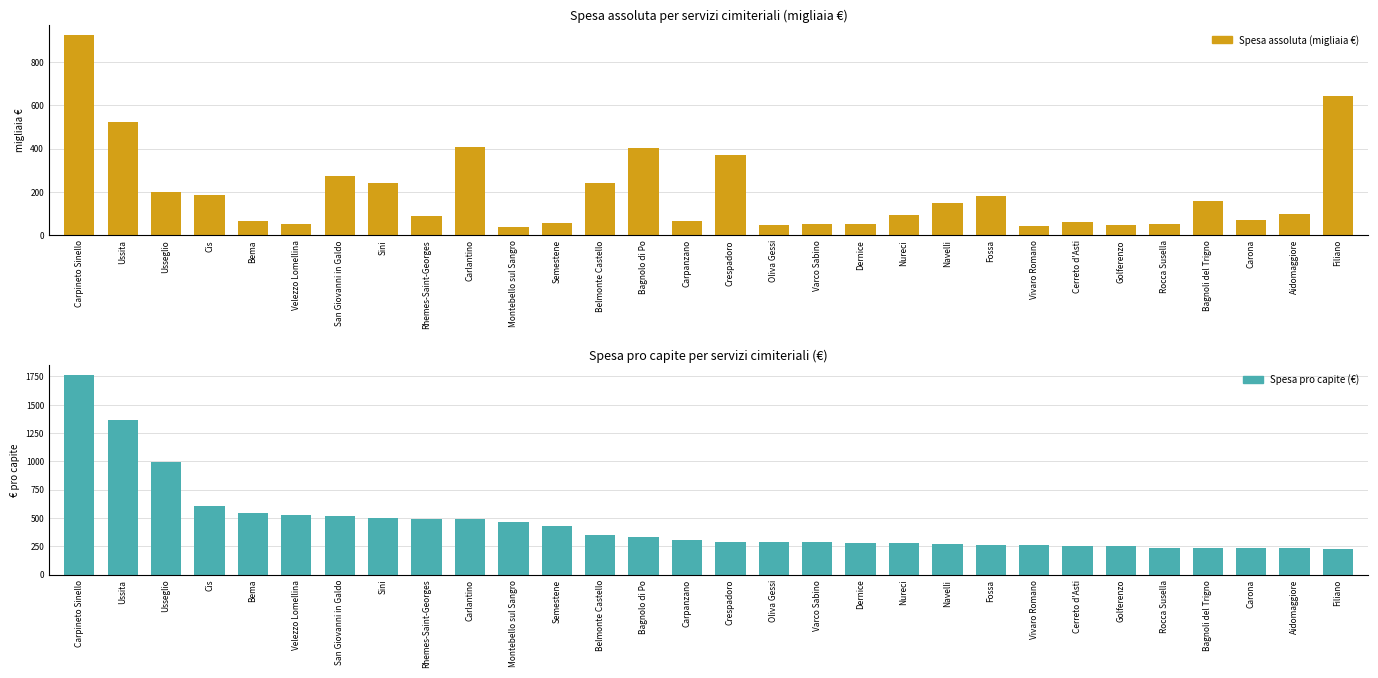

Reading left to right, list all the values displayed in this chart.

Spesa assoluta (migliaia €): 923.7	523.2	199.6	186.6	63.3	50.0	271.3	239.0	87.5	407.5	37.7	54.8	240.6	400.9	63.9	370.6	46.9	49.8	49.5	91.4	146.3	181.5	40.0	57.8	44.4	49.3	156.8	66.9	94.8	645.0
Spesa pro capite (€): 1762.8	1366.0	992.9	607.9	540.8	525.9	515.7	495.9	494.4	488.0	465.6	424.9	350.7	334.1	301.3	290.2	285.7	283.0	278.4	277.7	273.5	264.5	258.0	254.8	248.1	236.9	235.4	232.2	231.9	228.8